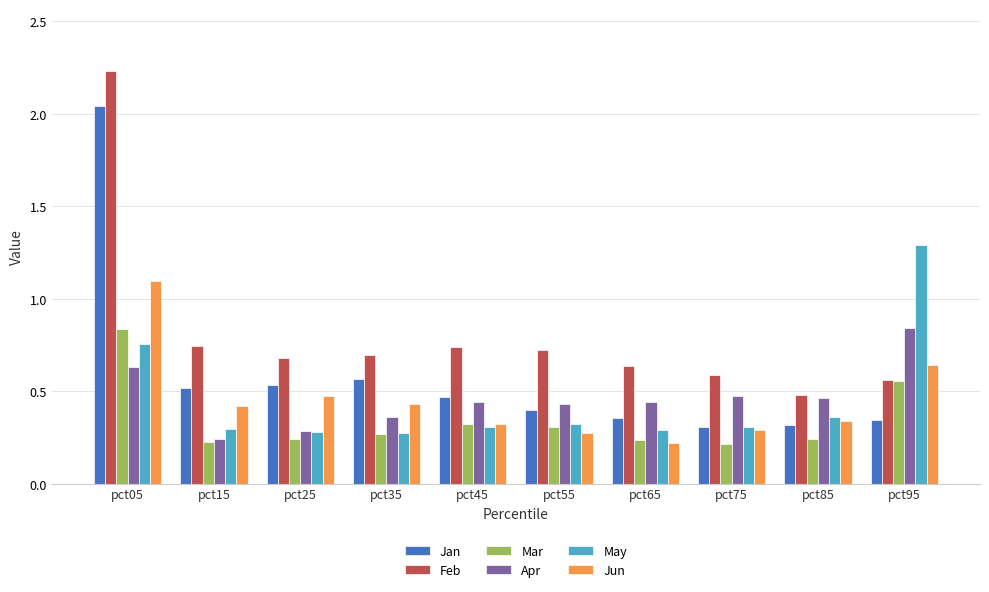

What is the sum of all Mar values?

3.5